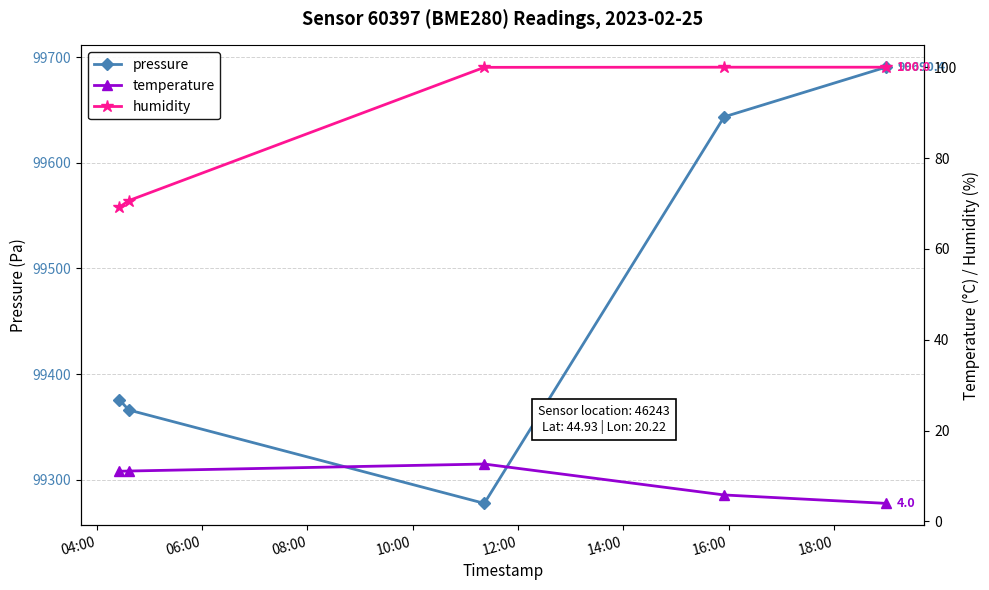

True or false: pressure has more than 1 interior local peaks.

False